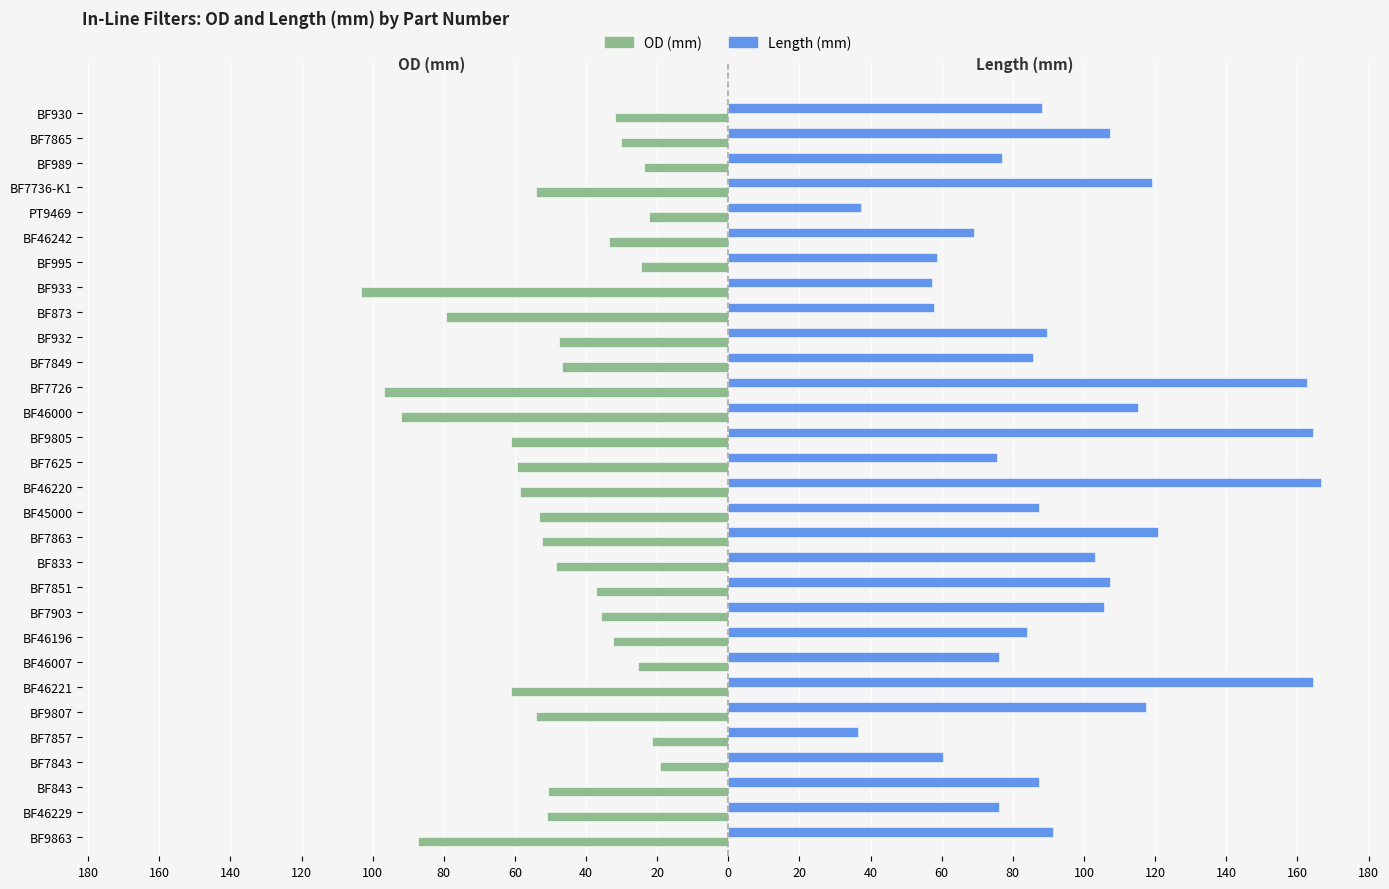

What are all the series names shown in the legend?

OD (mm), Length (mm)